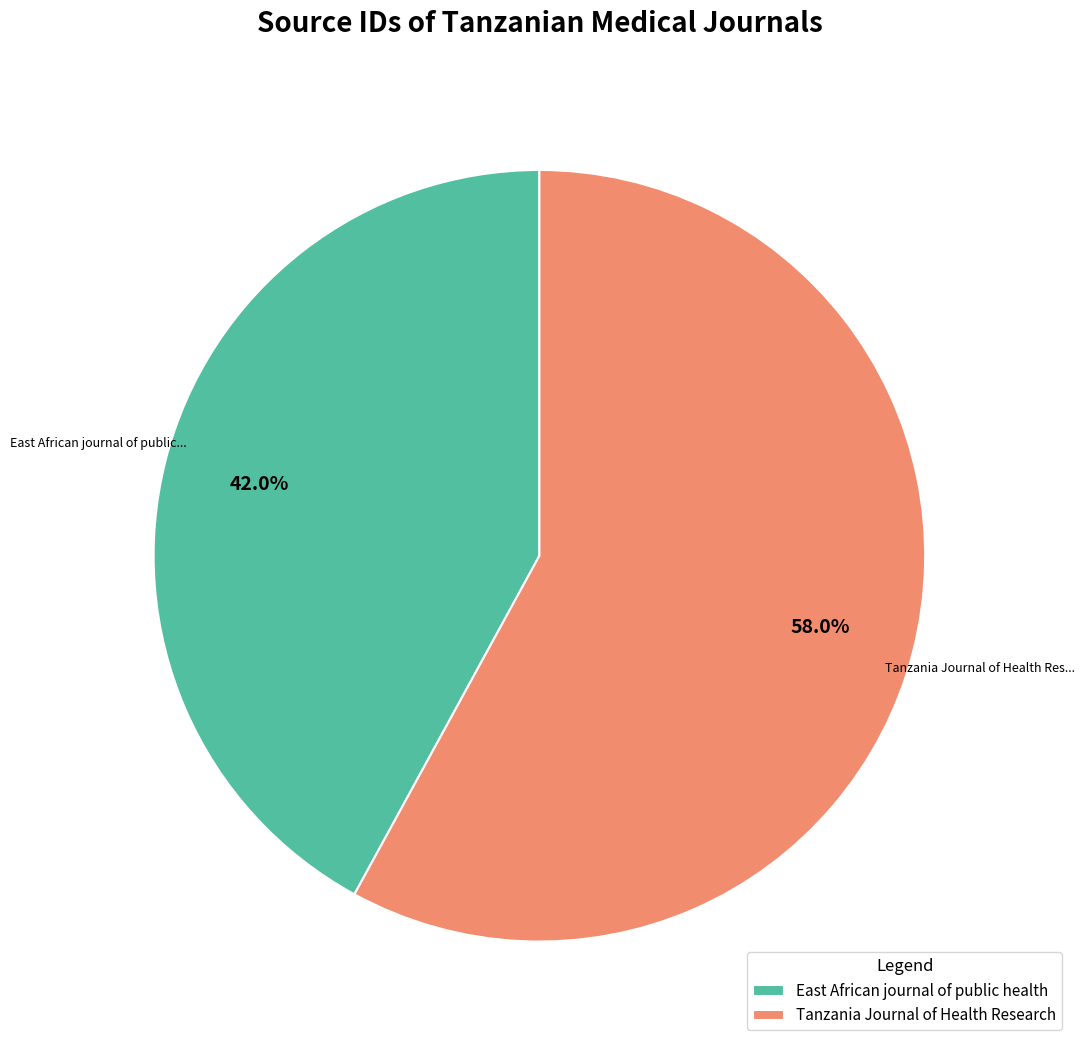

Which category has the biggest portion of the pie?

Tanzania Journal of Health Research